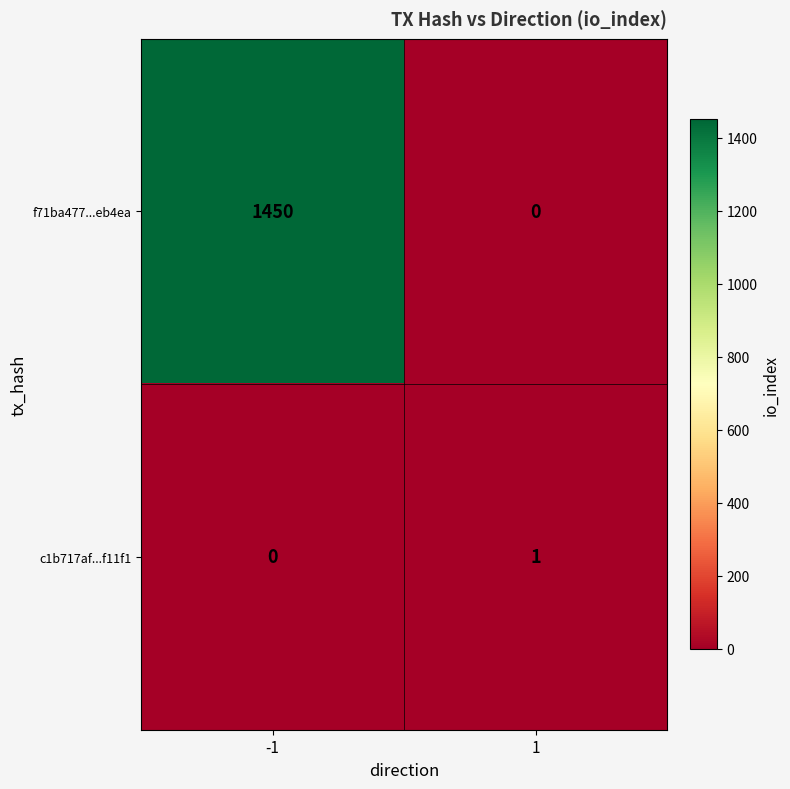

What is the spread (max minus min) of values at 1?

1